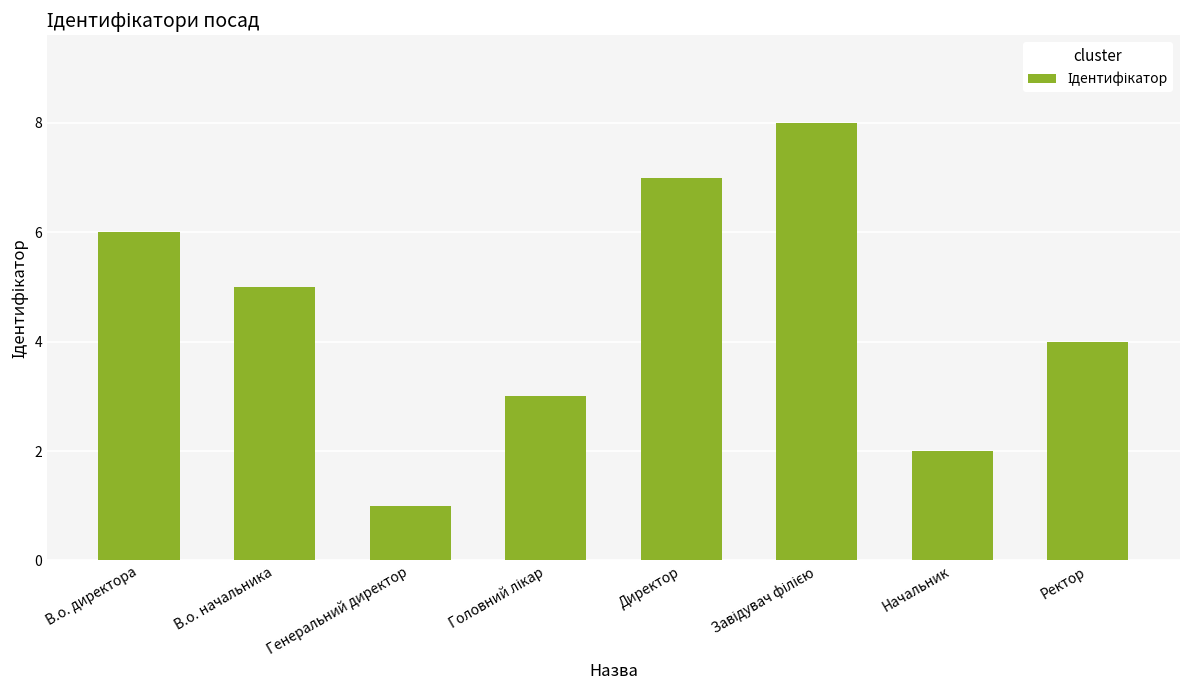

What is the difference between the second highest and minimum values?

6